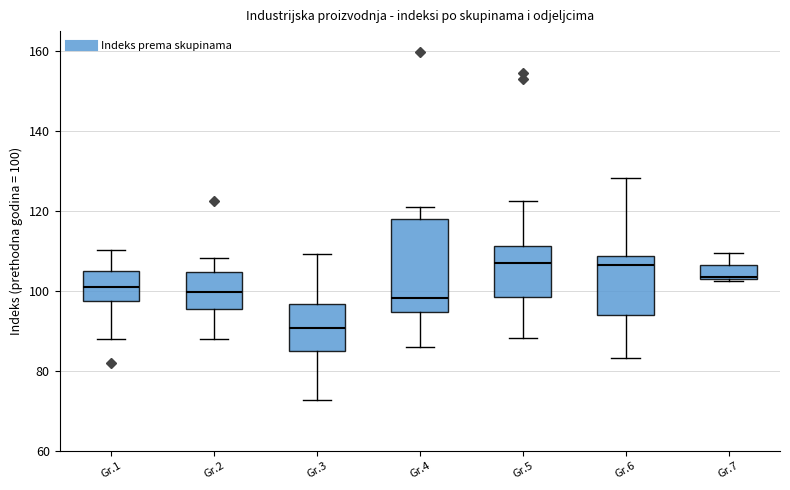

Reading left to right, read every box against the y-axis: the position of its median line, the range the box covers, and the ends of its whiskers. The values are not printed on the chart, so give them approximately, as read against the axis.

Gr.1: median 102, box 98 to 104, whiskers 88 to 110
Gr.2: median 100, box 96 to 104, whiskers 88 to 108
Gr.3: median 90, box 84 to 96, whiskers 72 to 110
Gr.4: median 98, box 94 to 118, whiskers 86 to 122
Gr.5: median 108, box 98 to 112, whiskers 88 to 122
Gr.6: median 106, box 94 to 108, whiskers 84 to 128
Gr.7: median 104, box 104 to 106, whiskers 102 to 110